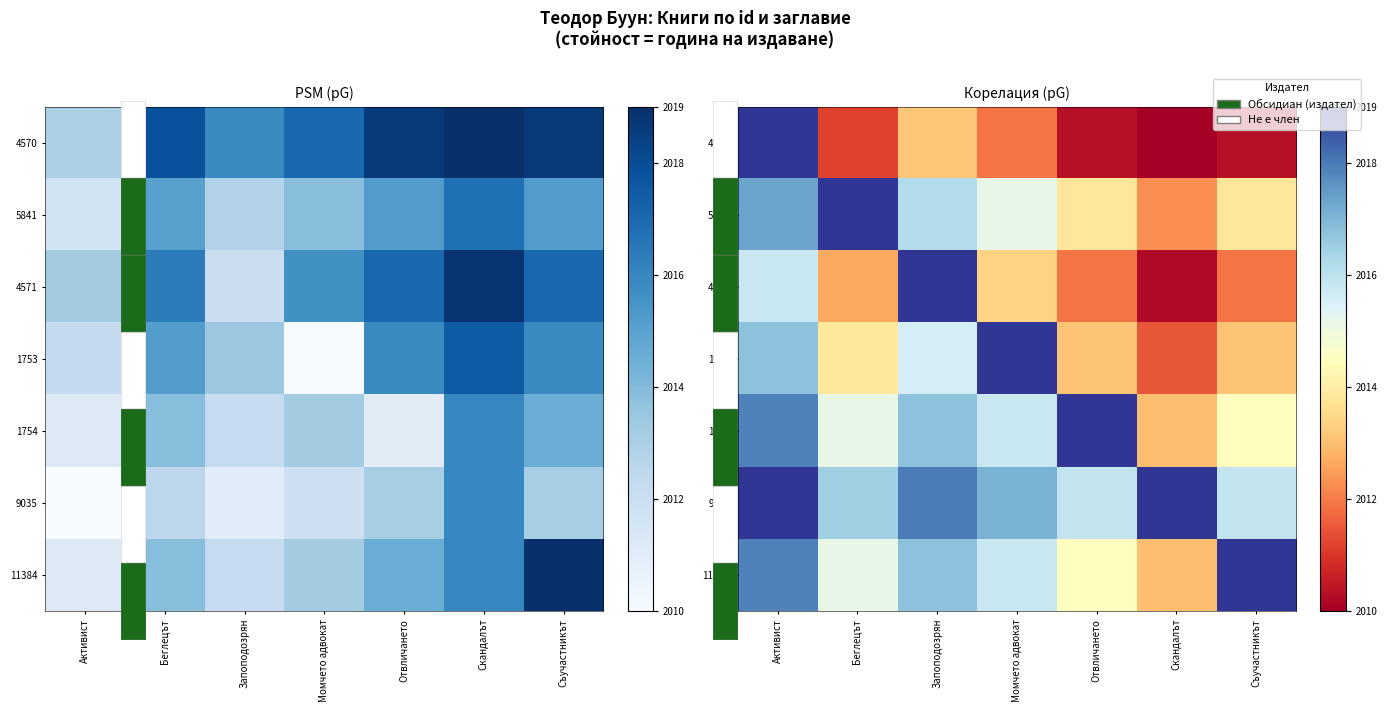

The value of 4571 at Скандалът is 3460.1. True or false?

False